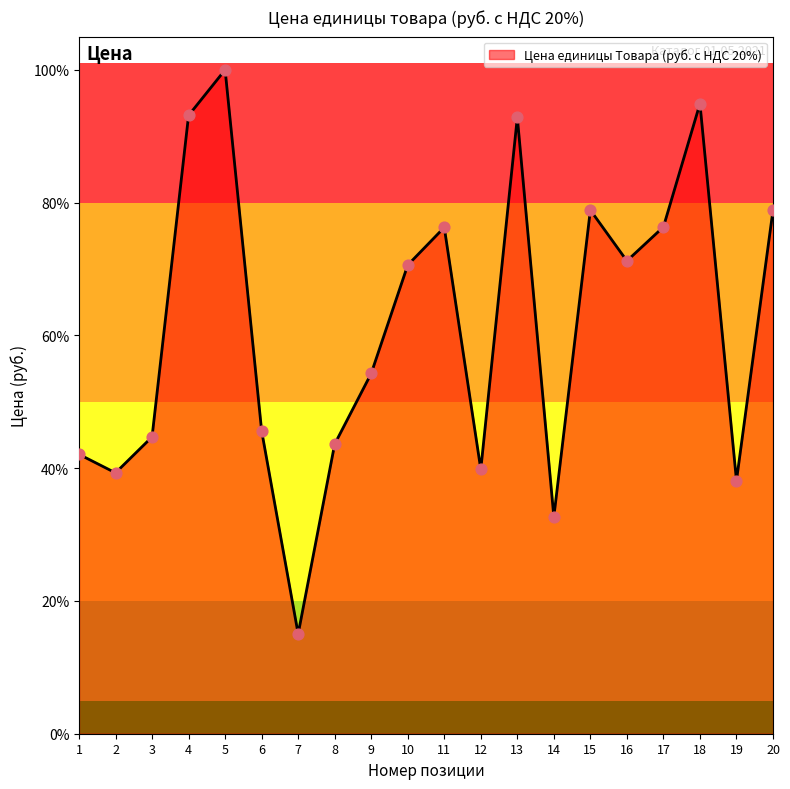

Which has a higher value, 14 or 19?

19